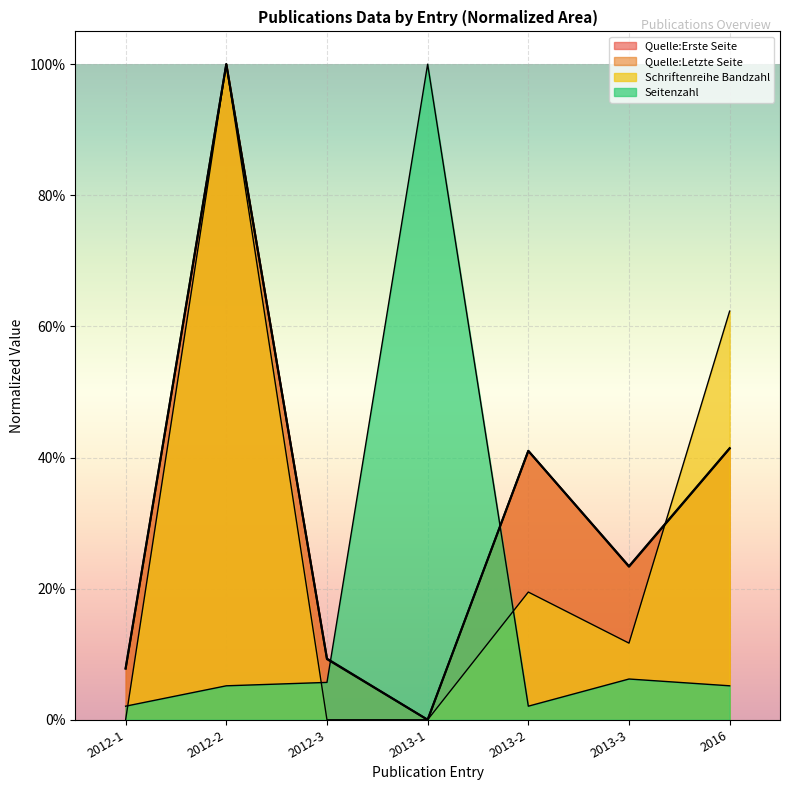

Rank the series by their maximum value, from lowest to highest.

Quelle:Erste Seite, Quelle:Letzte Seite, Schriftenreihe Bandzahl, Seitenzahl